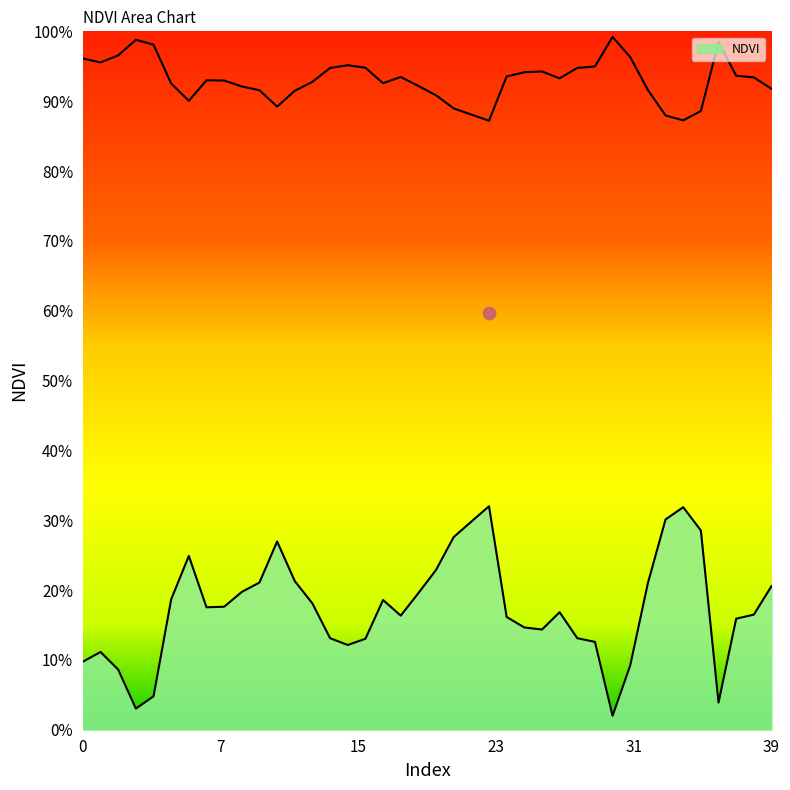

Between 1 and 29, which is larger?

29